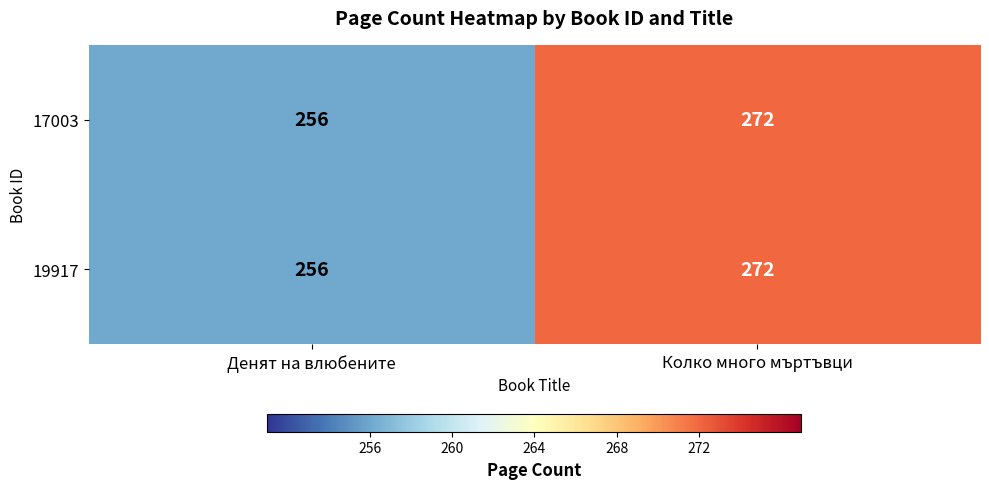

Reading left to right, what are all the values shown in this chart?

17003: Денят на влюбените=256	Колко много мъртъвци=272
19917: Денят на влюбените=256	Колко много мъртъвци=272